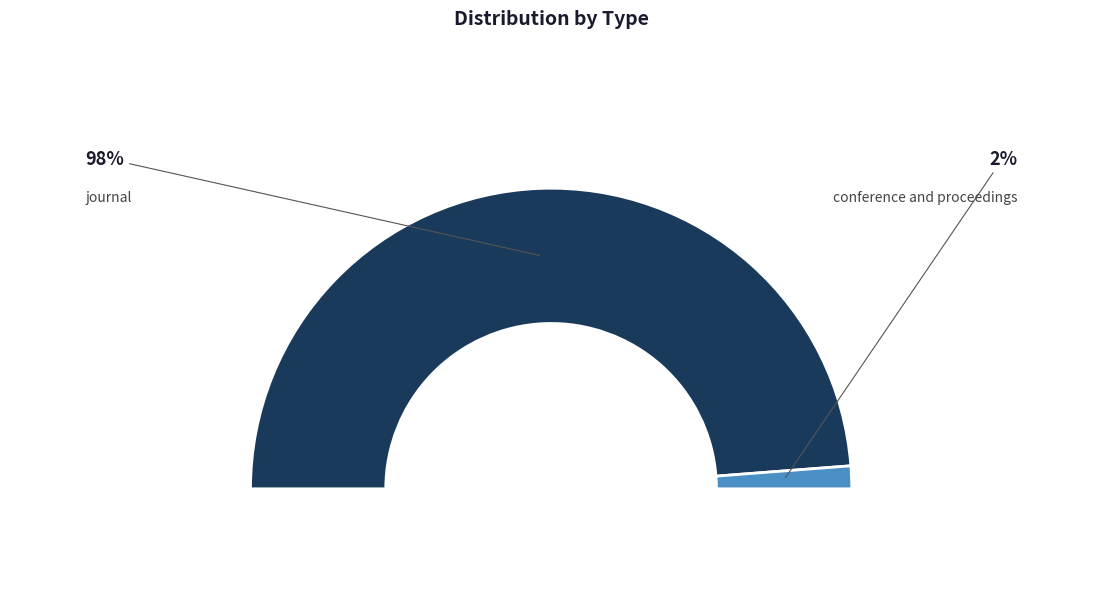

How many segments does this pie chart have?

2